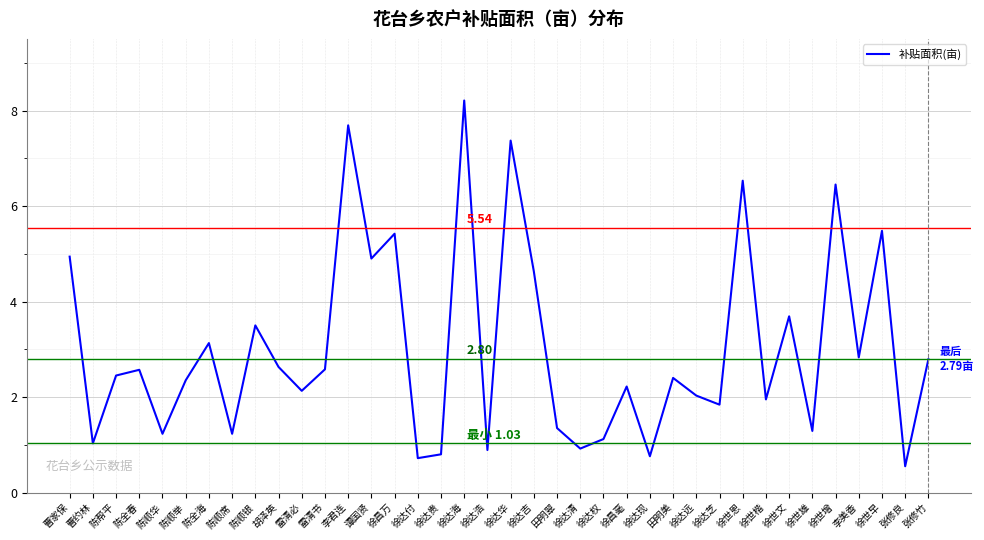

How many interior local peaks (higher than both neighbors) does the data have?

13